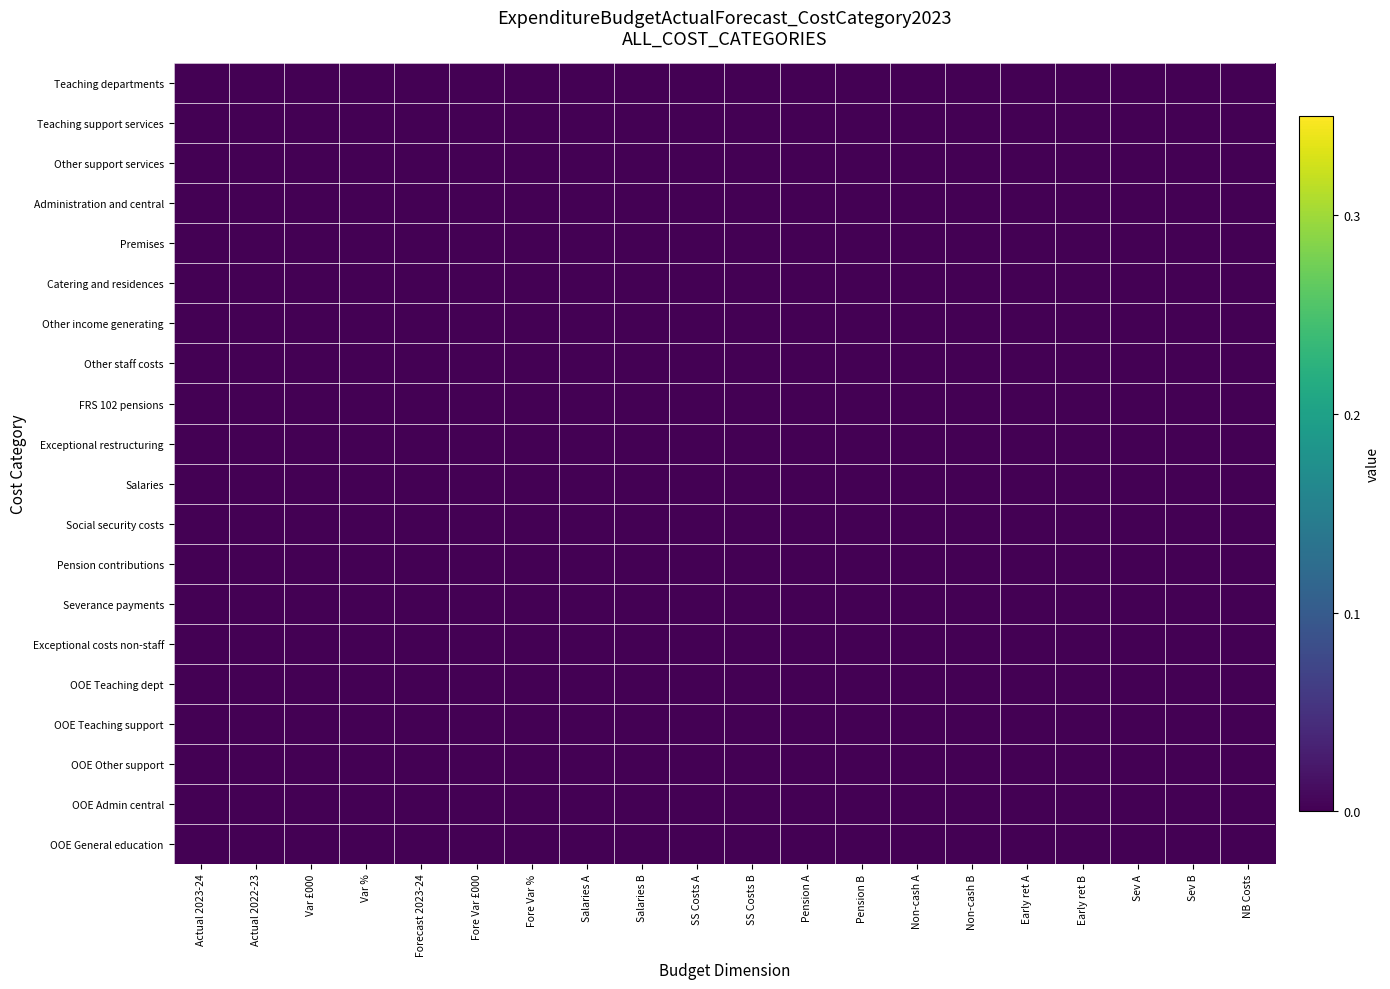

Reading left to right, transcribe all the data shown in this chart.

Teaching departments: Actual 2023-24=0.0	Actual 2022-23=0.0	Var £000=0.0	Var %=0.0	Forecast 2023-24=0.0	Fore Var £000=0.0	Fore Var %=0.0	Salaries A=0.0	Salaries B=0.0	SS Costs A=0.0	SS Costs B=0.0	Pension A=0.0	Pension B=0.0	Non-cash A=0.0	Non-cash B=0.0	Early ret A=0.0	Early ret B=0.0	Sev A=0.0	Sev B=0.0	NB Costs=0.0
Teaching support services: Actual 2023-24=0.0	Actual 2022-23=0.0	Var £000=0.0	Var %=0.0	Forecast 2023-24=0.0	Fore Var £000=0.0	Fore Var %=0.0	Salaries A=0.0	Salaries B=0.0	SS Costs A=0.0	SS Costs B=0.0	Pension A=0.0	Pension B=0.0	Non-cash A=0.0	Non-cash B=0.0	Early ret A=0.0	Early ret B=0.0	Sev A=0.0	Sev B=0.0	NB Costs=0.0
Other support services: Actual 2023-24=0.0	Actual 2022-23=0.0	Var £000=0.0	Var %=0.0	Forecast 2023-24=0.0	Fore Var £000=0.0	Fore Var %=0.0	Salaries A=0.0	Salaries B=0.0	SS Costs A=0.0	SS Costs B=0.0	Pension A=0.0	Pension B=0.0	Non-cash A=0.0	Non-cash B=0.0	Early ret A=0.0	Early ret B=0.0	Sev A=0.0	Sev B=0.0	NB Costs=0.0
Administration and central: Actual 2023-24=0.0	Actual 2022-23=0.0	Var £000=0.0	Var %=0.0	Forecast 2023-24=0.0	Fore Var £000=0.0	Fore Var %=0.0	Salaries A=0.0	Salaries B=0.0	SS Costs A=0.0	SS Costs B=0.0	Pension A=0.0	Pension B=0.0	Non-cash A=0.0	Non-cash B=0.0	Early ret A=0.0	Early ret B=0.0	Sev A=0.0	Sev B=0.0	NB Costs=0.0
Premises: Actual 2023-24=0.0	Actual 2022-23=0.0	Var £000=0.0	Var %=0.0	Forecast 2023-24=0.0	Fore Var £000=0.0	Fore Var %=0.0	Salaries A=0.0	Salaries B=0.0	SS Costs A=0.0	SS Costs B=0.0	Pension A=0.0	Pension B=0.0	Non-cash A=0.0	Non-cash B=0.0	Early ret A=0.0	Early ret B=0.0	Sev A=0.0	Sev B=0.0	NB Costs=0.0
Catering and residences: Actual 2023-24=0.0	Actual 2022-23=0.0	Var £000=0.0	Var %=0.0	Forecast 2023-24=0.0	Fore Var £000=0.0	Fore Var %=0.0	Salaries A=0.0	Salaries B=0.0	SS Costs A=0.0	SS Costs B=0.0	Pension A=0.0	Pension B=0.0	Non-cash A=0.0	Non-cash B=0.0	Early ret A=0.0	Early ret B=0.0	Sev A=0.0	Sev B=0.0	NB Costs=0.0
Other income generating: Actual 2023-24=0.0	Actual 2022-23=0.0	Var £000=0.0	Var %=0.0	Forecast 2023-24=0.0	Fore Var £000=0.0	Fore Var %=0.0	Salaries A=0.0	Salaries B=0.0	SS Costs A=0.0	SS Costs B=0.0	Pension A=0.0	Pension B=0.0	Non-cash A=0.0	Non-cash B=0.0	Early ret A=0.0	Early ret B=0.0	Sev A=0.0	Sev B=0.0	NB Costs=0.0
Other staff costs: Actual 2023-24=0.0	Actual 2022-23=0.0	Var £000=0.0	Var %=0.0	Forecast 2023-24=0.0	Fore Var £000=0.0	Fore Var %=0.0	Salaries A=0.0	Salaries B=0.0	SS Costs A=0.0	SS Costs B=0.0	Pension A=0.0	Pension B=0.0	Non-cash A=0.0	Non-cash B=0.0	Early ret A=0.0	Early ret B=0.0	Sev A=0.0	Sev B=0.0	NB Costs=0.0
FRS 102 pensions: Actual 2023-24=0.0	Actual 2022-23=0.0	Var £000=0.0	Var %=0.0	Forecast 2023-24=0.0	Fore Var £000=0.0	Fore Var %=0.0	Salaries A=0.0	Salaries B=0.0	SS Costs A=0.0	SS Costs B=0.0	Pension A=0.0	Pension B=0.0	Non-cash A=0.0	Non-cash B=0.0	Early ret A=0.0	Early ret B=0.0	Sev A=0.0	Sev B=0.0	NB Costs=0.0
Exceptional restructuring: Actual 2023-24=0.0	Actual 2022-23=0.0	Var £000=0.0	Var %=0.0	Forecast 2023-24=0.0	Fore Var £000=0.0	Fore Var %=0.0	Salaries A=0.0	Salaries B=0.0	SS Costs A=0.0	SS Costs B=0.0	Pension A=0.0	Pension B=0.0	Non-cash A=0.0	Non-cash B=0.0	Early ret A=0.0	Early ret B=0.0	Sev A=0.0	Sev B=0.0	NB Costs=0.0
Salaries: Actual 2023-24=0.0	Actual 2022-23=0.0	Var £000=0.0	Var %=0.0	Forecast 2023-24=0.0	Fore Var £000=0.0	Fore Var %=0.0	Salaries A=0.0	Salaries B=0.0	SS Costs A=0.0	SS Costs B=0.0	Pension A=0.0	Pension B=0.0	Non-cash A=0.0	Non-cash B=0.0	Early ret A=0.0	Early ret B=0.0	Sev A=0.0	Sev B=0.0	NB Costs=0.0
Social security costs: Actual 2023-24=0.0	Actual 2022-23=0.0	Var £000=0.0	Var %=0.0	Forecast 2023-24=0.0	Fore Var £000=0.0	Fore Var %=0.0	Salaries A=0.0	Salaries B=0.0	SS Costs A=0.0	SS Costs B=0.0	Pension A=0.0	Pension B=0.0	Non-cash A=0.0	Non-cash B=0.0	Early ret A=0.0	Early ret B=0.0	Sev A=0.0	Sev B=0.0	NB Costs=0.0
Pension contributions: Actual 2023-24=0.0	Actual 2022-23=0.0	Var £000=0.0	Var %=0.0	Forecast 2023-24=0.0	Fore Var £000=0.0	Fore Var %=0.0	Salaries A=0.0	Salaries B=0.0	SS Costs A=0.0	SS Costs B=0.0	Pension A=0.0	Pension B=0.0	Non-cash A=0.0	Non-cash B=0.0	Early ret A=0.0	Early ret B=0.0	Sev A=0.0	Sev B=0.0	NB Costs=0.0
Severance payments: Actual 2023-24=0.0	Actual 2022-23=0.0	Var £000=0.0	Var %=0.0	Forecast 2023-24=0.0	Fore Var £000=0.0	Fore Var %=0.0	Salaries A=0.0	Salaries B=0.0	SS Costs A=0.0	SS Costs B=0.0	Pension A=0.0	Pension B=0.0	Non-cash A=0.0	Non-cash B=0.0	Early ret A=0.0	Early ret B=0.0	Sev A=0.0	Sev B=0.0	NB Costs=0.0
Exceptional costs non-staff: Actual 2023-24=0.0	Actual 2022-23=0.0	Var £000=0.0	Var %=0.0	Forecast 2023-24=0.0	Fore Var £000=0.0	Fore Var %=0.0	Salaries A=0.0	Salaries B=0.0	SS Costs A=0.0	SS Costs B=0.0	Pension A=0.0	Pension B=0.0	Non-cash A=0.0	Non-cash B=0.0	Early ret A=0.0	Early ret B=0.0	Sev A=0.0	Sev B=0.0	NB Costs=0.0
OOE Teaching dept: Actual 2023-24=0.0	Actual 2022-23=0.0	Var £000=0.0	Var %=0.0	Forecast 2023-24=0.0	Fore Var £000=0.0	Fore Var %=0.0	Salaries A=0.0	Salaries B=0.0	SS Costs A=0.0	SS Costs B=0.0	Pension A=0.0	Pension B=0.0	Non-cash A=0.0	Non-cash B=0.0	Early ret A=0.0	Early ret B=0.0	Sev A=0.0	Sev B=0.0	NB Costs=0.0
OOE Teaching support: Actual 2023-24=0.0	Actual 2022-23=0.0	Var £000=0.0	Var %=0.0	Forecast 2023-24=0.0	Fore Var £000=0.0	Fore Var %=0.0	Salaries A=0.0	Salaries B=0.0	SS Costs A=0.0	SS Costs B=0.0	Pension A=0.0	Pension B=0.0	Non-cash A=0.0	Non-cash B=0.0	Early ret A=0.0	Early ret B=0.0	Sev A=0.0	Sev B=0.0	NB Costs=0.0
OOE Other support: Actual 2023-24=0.0	Actual 2022-23=0.0	Var £000=0.0	Var %=0.0	Forecast 2023-24=0.0	Fore Var £000=0.0	Fore Var %=0.0	Salaries A=0.0	Salaries B=0.0	SS Costs A=0.0	SS Costs B=0.0	Pension A=0.0	Pension B=0.0	Non-cash A=0.0	Non-cash B=0.0	Early ret A=0.0	Early ret B=0.0	Sev A=0.0	Sev B=0.0	NB Costs=0.0
OOE Admin central: Actual 2023-24=0.0	Actual 2022-23=0.0	Var £000=0.0	Var %=0.0	Forecast 2023-24=0.0	Fore Var £000=0.0	Fore Var %=0.0	Salaries A=0.0	Salaries B=0.0	SS Costs A=0.0	SS Costs B=0.0	Pension A=0.0	Pension B=0.0	Non-cash A=0.0	Non-cash B=0.0	Early ret A=0.0	Early ret B=0.0	Sev A=0.0	Sev B=0.0	NB Costs=0.0
OOE General education: Actual 2023-24=0.0	Actual 2022-23=0.0	Var £000=0.0	Var %=0.0	Forecast 2023-24=0.0	Fore Var £000=0.0	Fore Var %=0.0	Salaries A=0.0	Salaries B=0.0	SS Costs A=0.0	SS Costs B=0.0	Pension A=0.0	Pension B=0.0	Non-cash A=0.0	Non-cash B=0.0	Early ret A=0.0	Early ret B=0.0	Sev A=0.0	Sev B=0.0	NB Costs=0.0